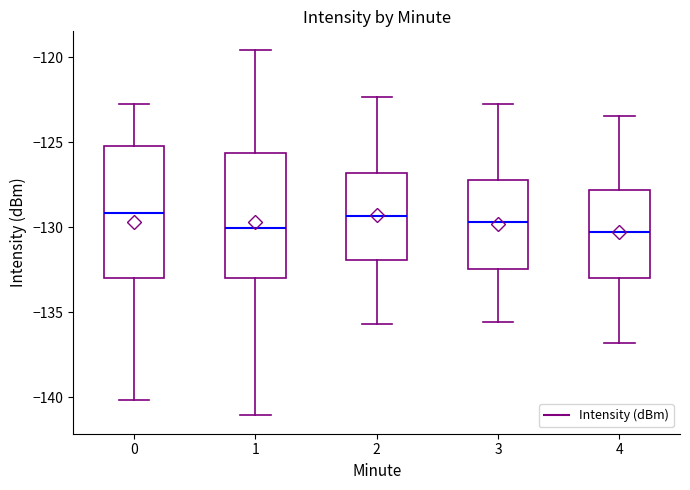

Where is the lower edge of the box at x = 0 on the y-axis? The values are not printed on the chart, so give them approximately, as read against the axis.

-133.0